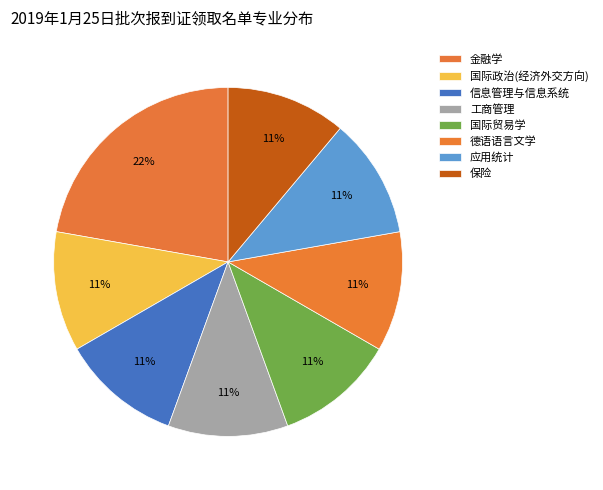

How many segments does this pie chart have?

8